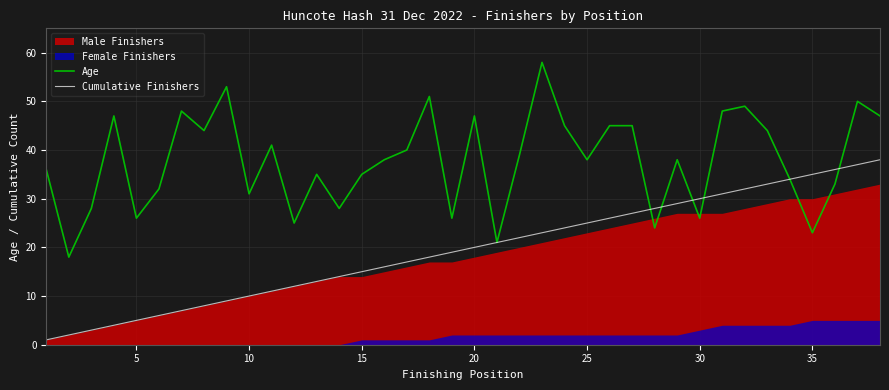

What is the highest value of the Age series?

58